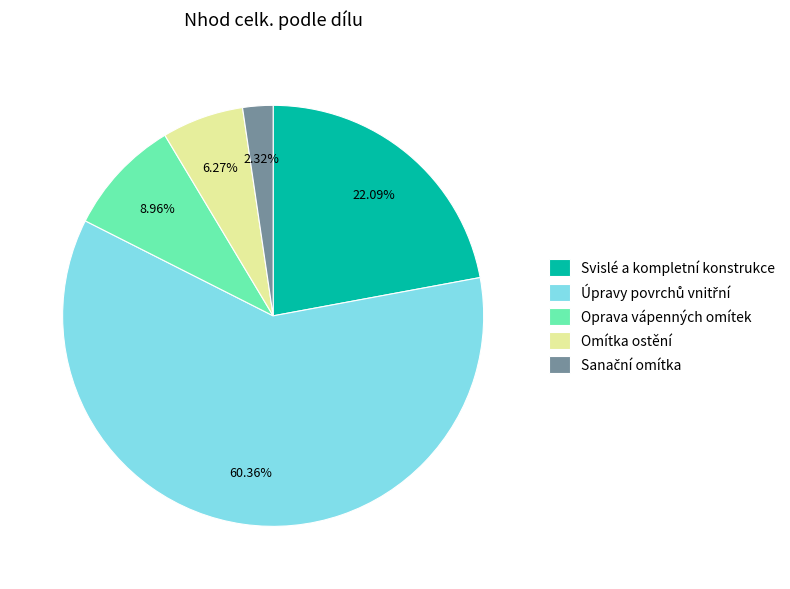

Is there any slice that represents more than half of the pie?

Yes